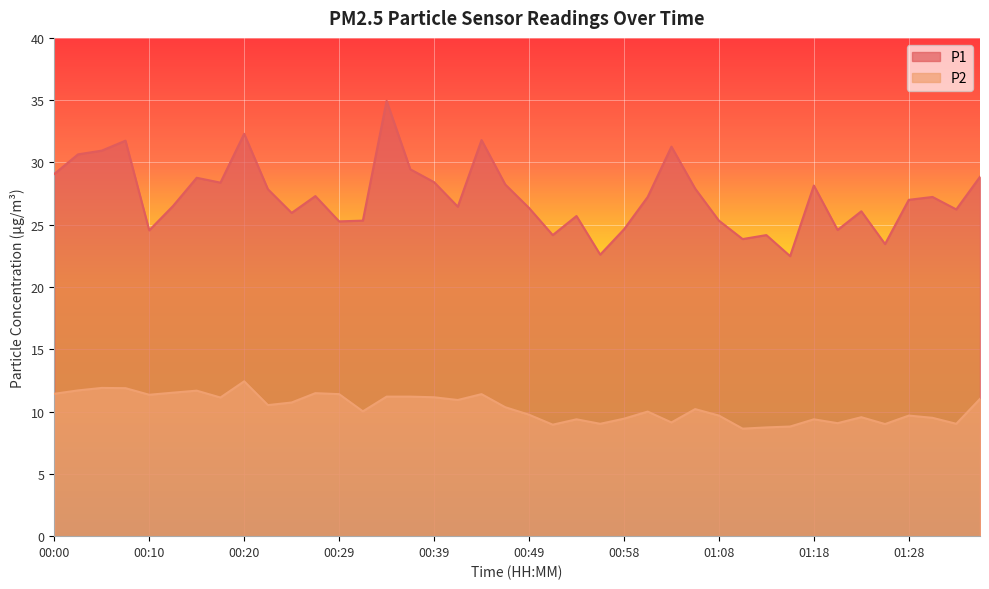

Which category has the lowest value in the P1 series?

01:15